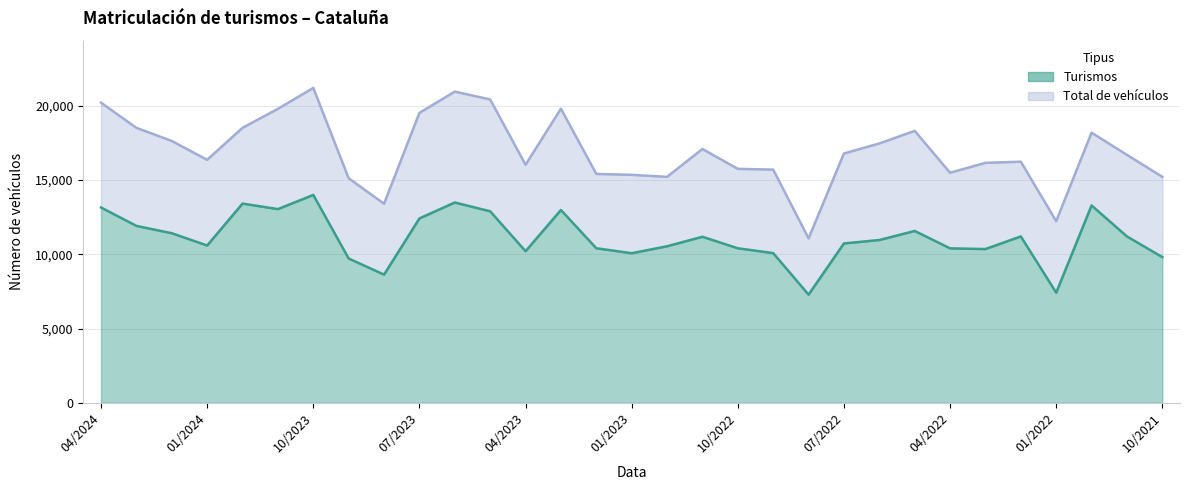

True or false: Turismos and Total de vehículos cross at least once.

False